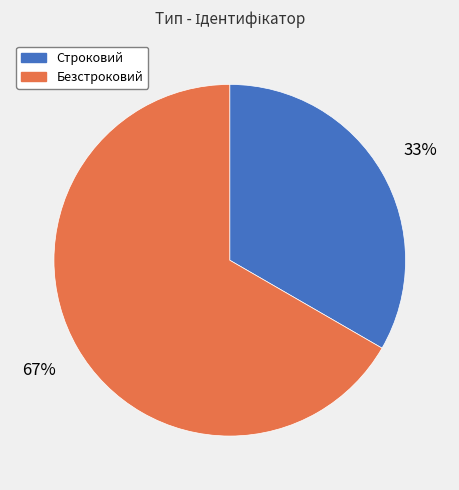

Rank the categories by value from highest to lowest.

Безстроковий, Строковий